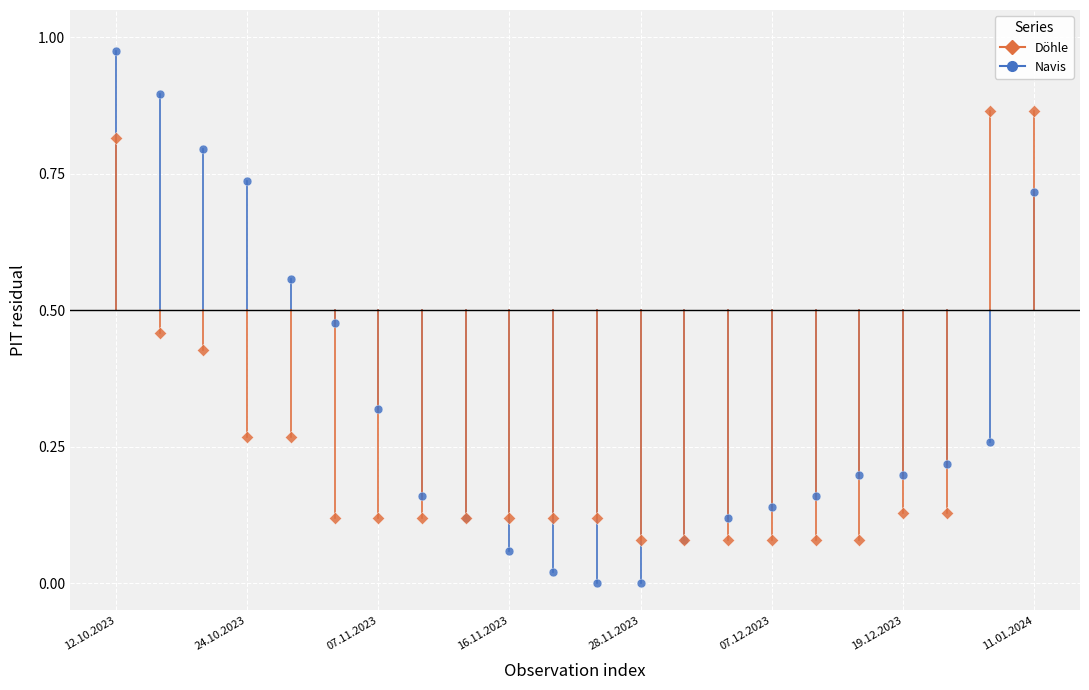

Which series reaches the minimum Y coordinate?

Navis